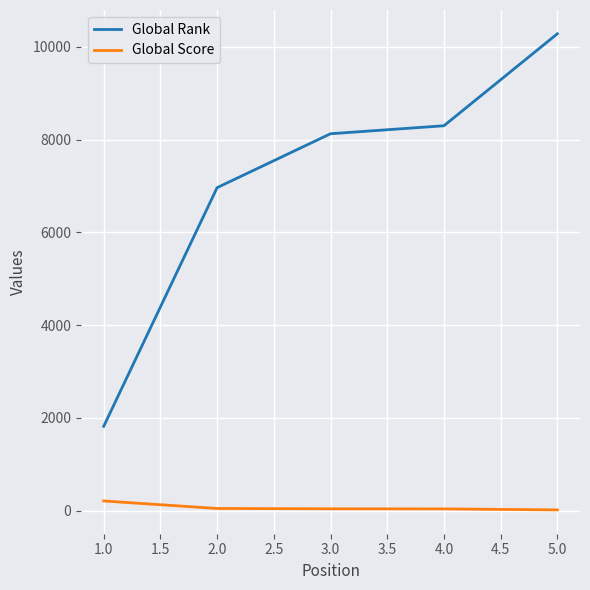

Between 2.0 and 3.0, which series saw the biggest shift?

Global Rank